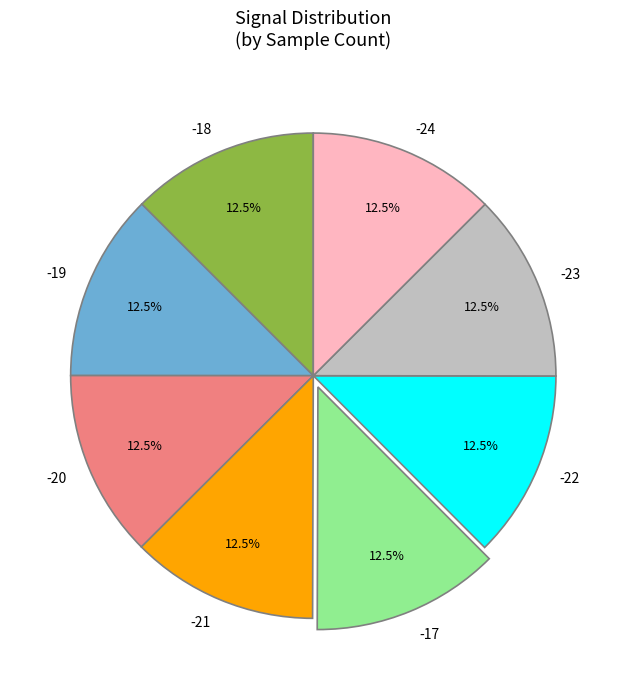

What percentage do -20 and -19 together represent?

25.0%